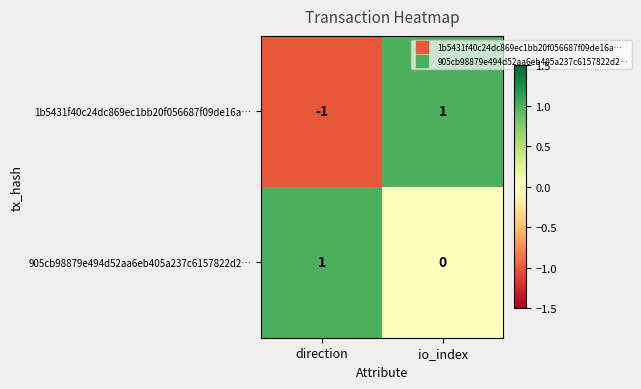

What is the minimum value shown in the chart?

-1